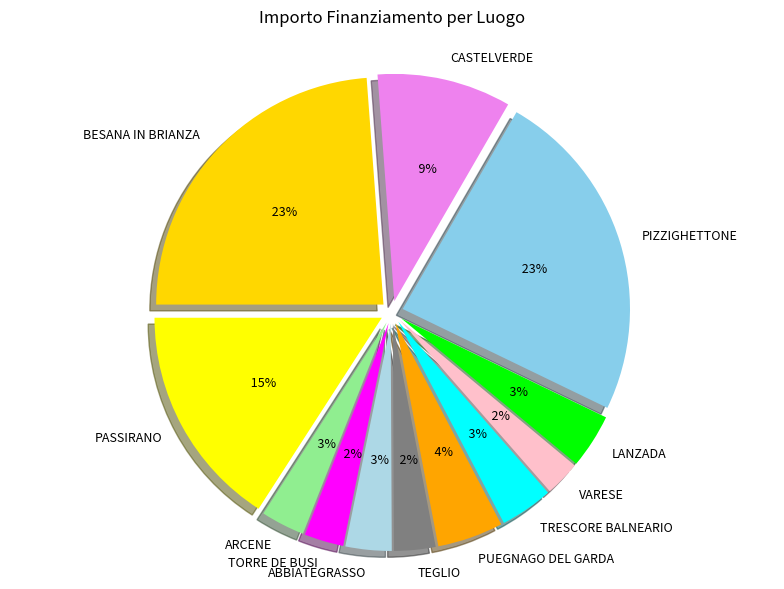

Do PASSIRANO and TRESCORE BALNEARIO together represent more than half of the pie?

No